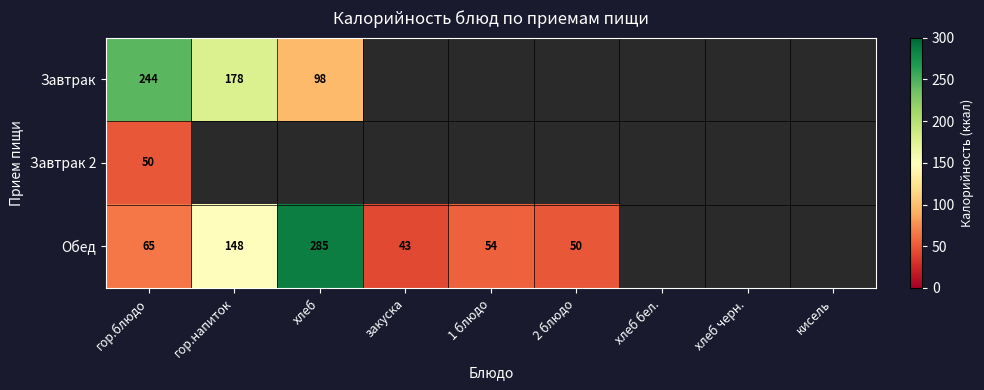

What is the spread (max minus min) of values at гор.блюдо?

194